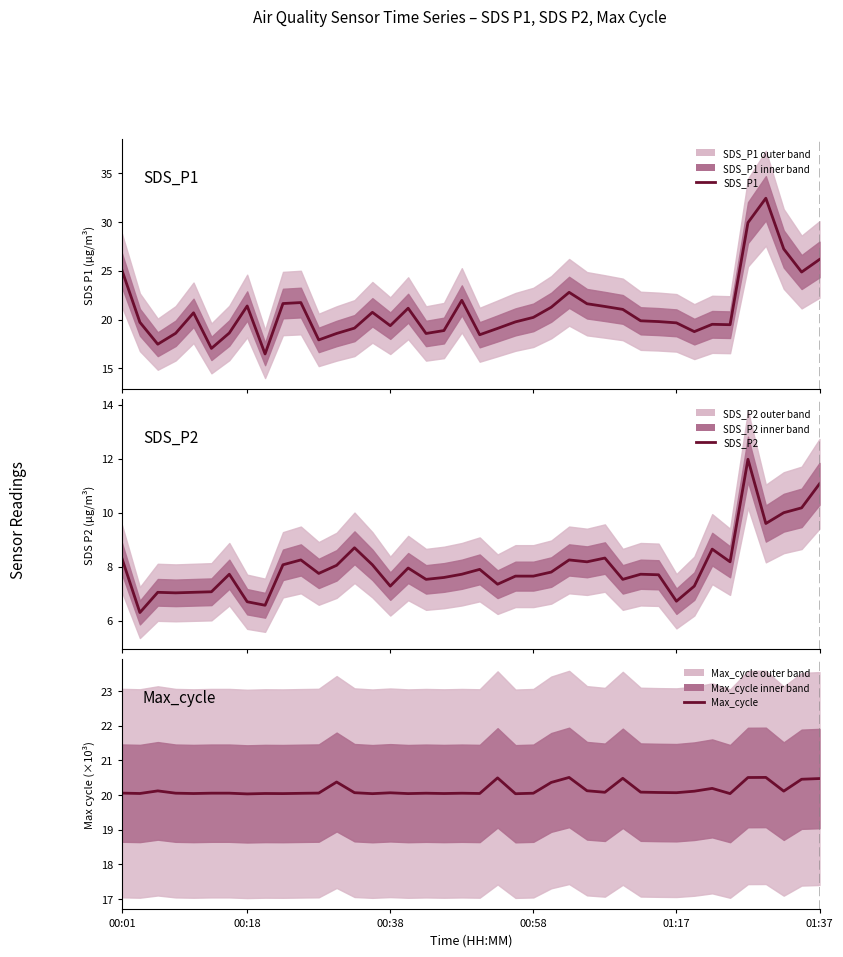

At which category does the chart reach its peak across all series?

36